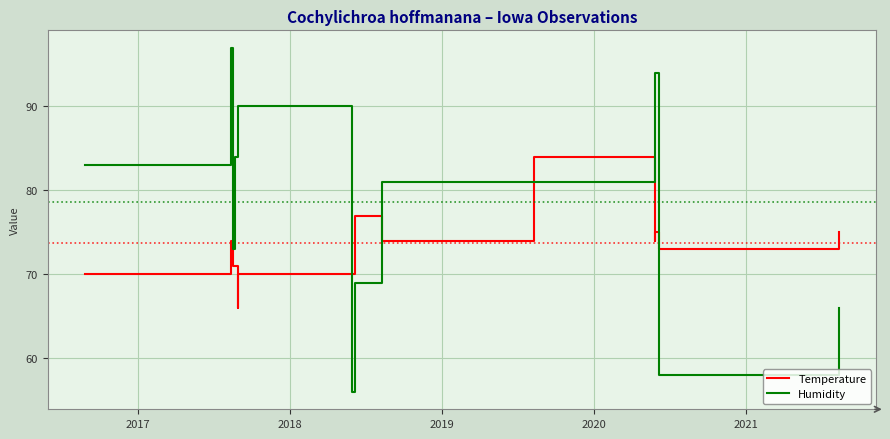

How many data points does each series have?

17